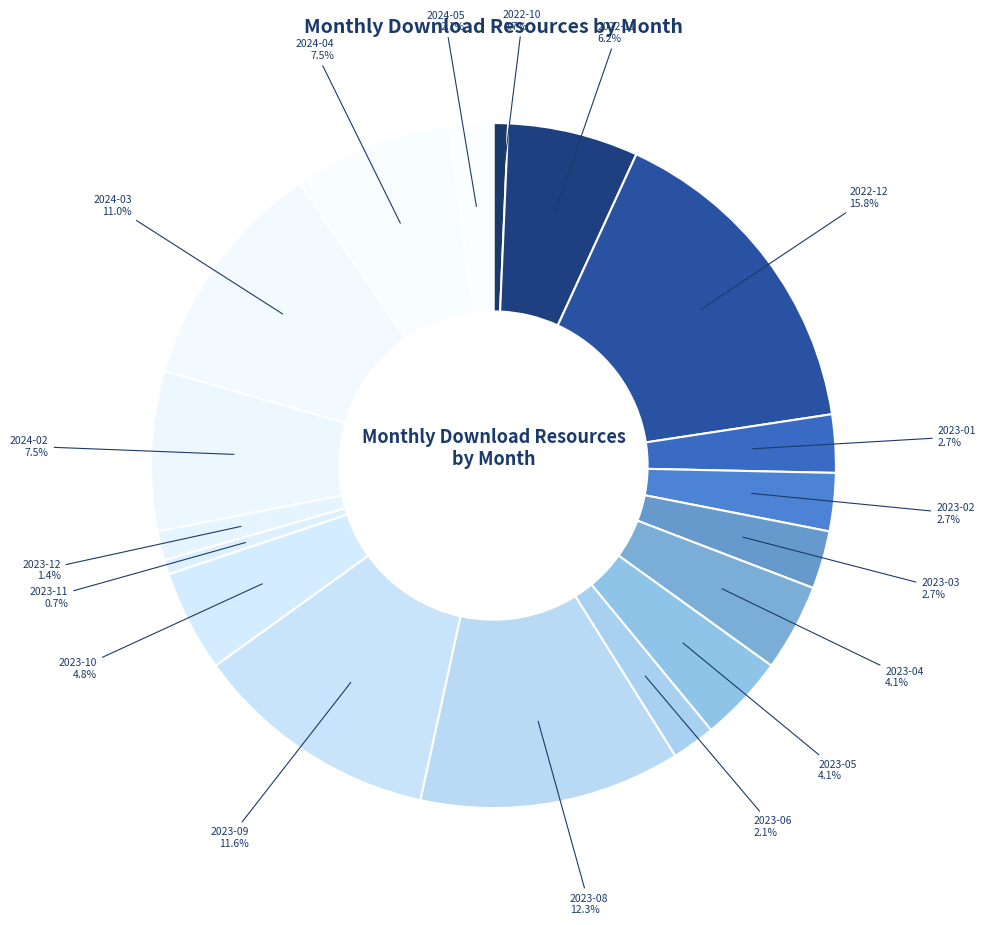

Combined, what portion of the pie is 2022-10 and 2023-08?

13.0%